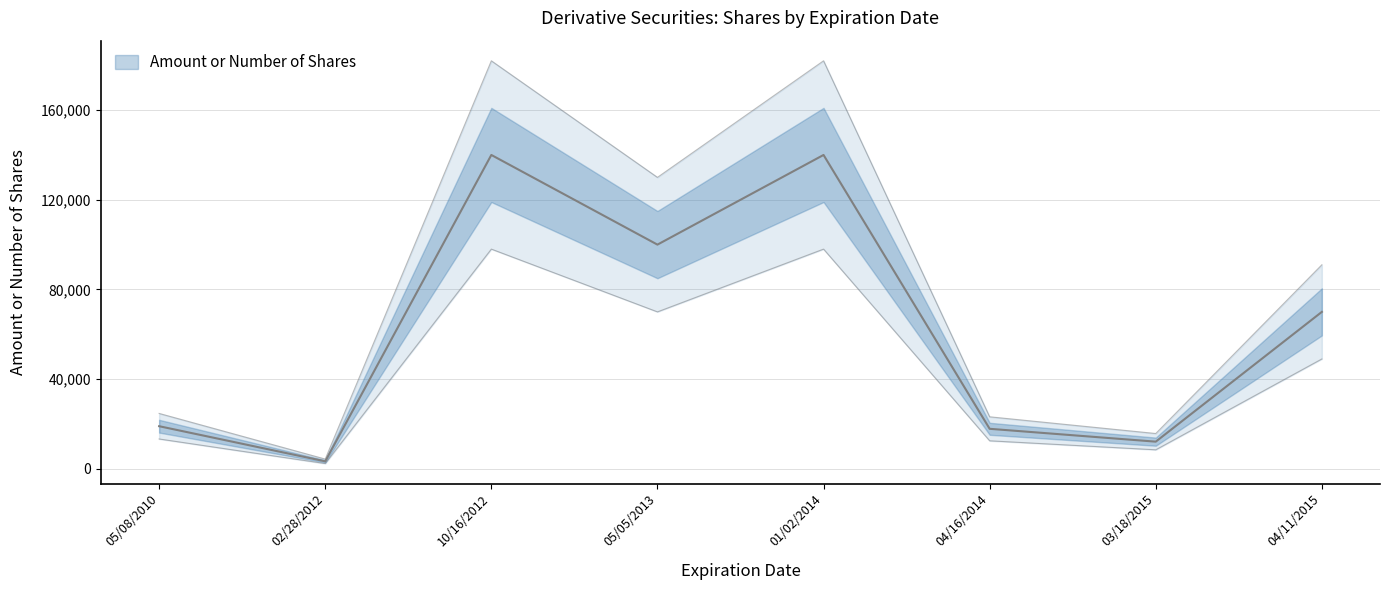

What is the sum of all values?

502280